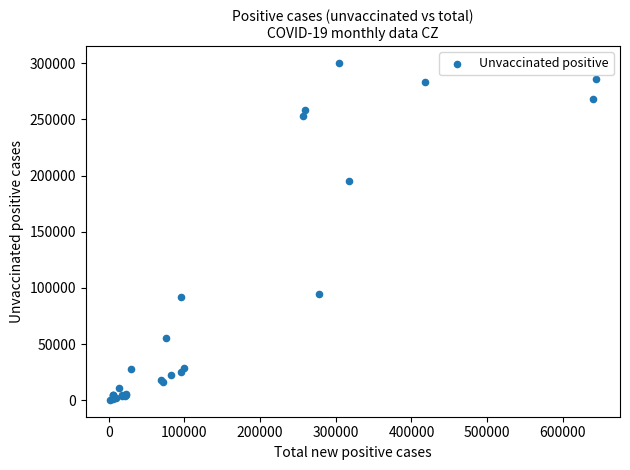

What Y value in the scatter plot is closest to 150347?

195518